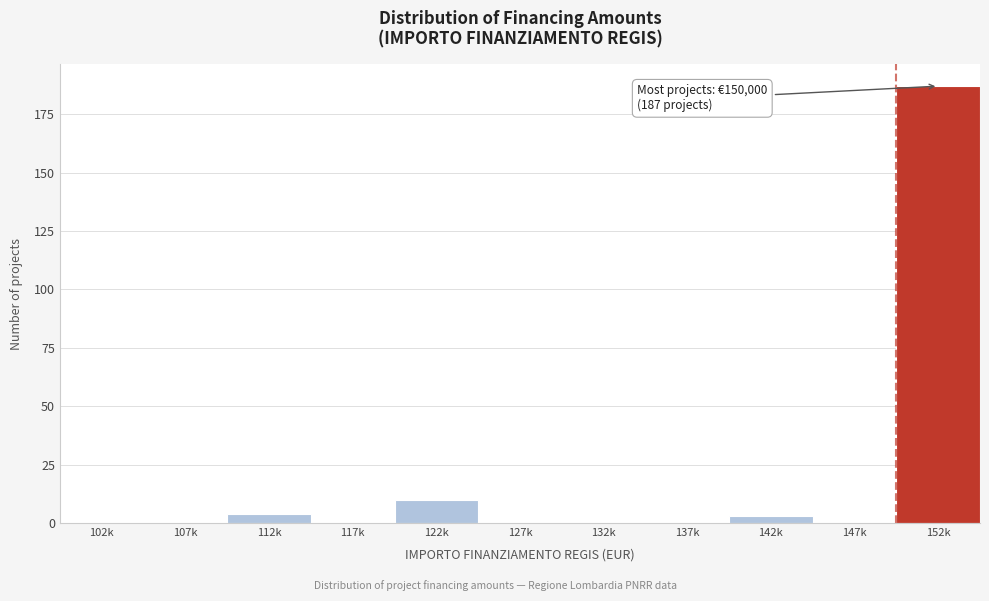

Reading left to right, list all the values displayed in this chart.

102k=0	107k=0	112k=4	117k=0	122k=10	127k=0	132k=0	137k=0	142k=3	147k=0	152k=187